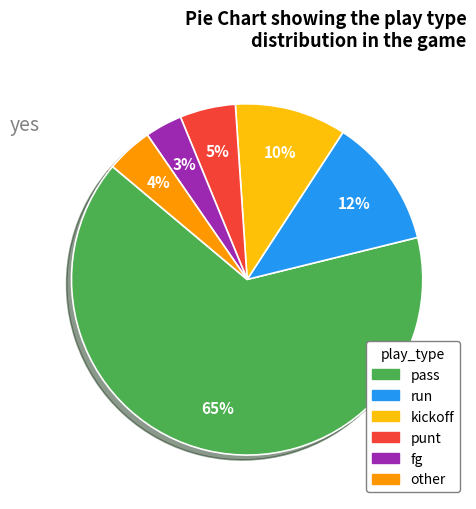

How many slices are in this pie chart?

6